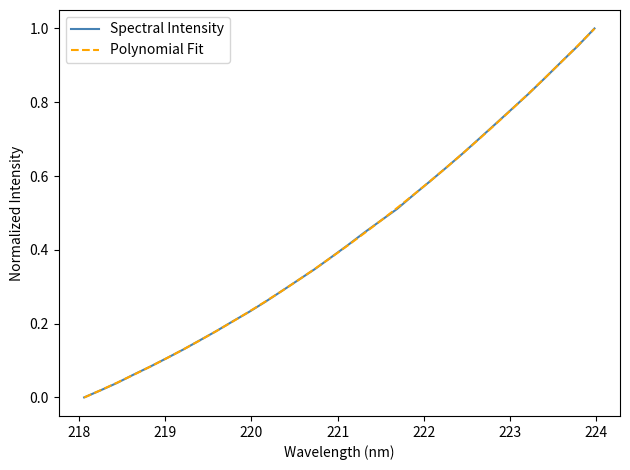

Which series has the largest range (max minus min)?

Spectral Intensity